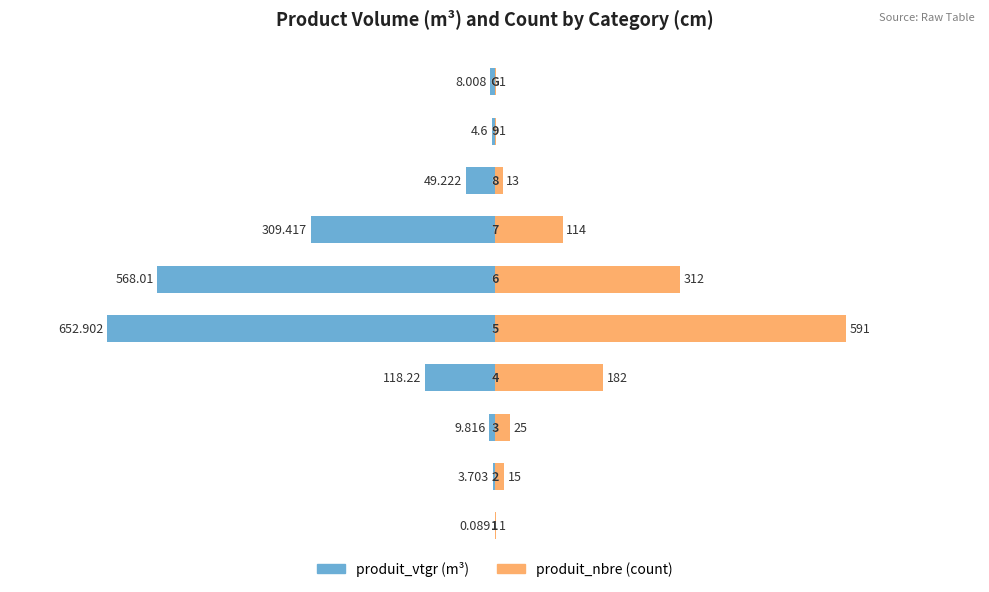

What is the maximum value for produit_nbre?

591.0